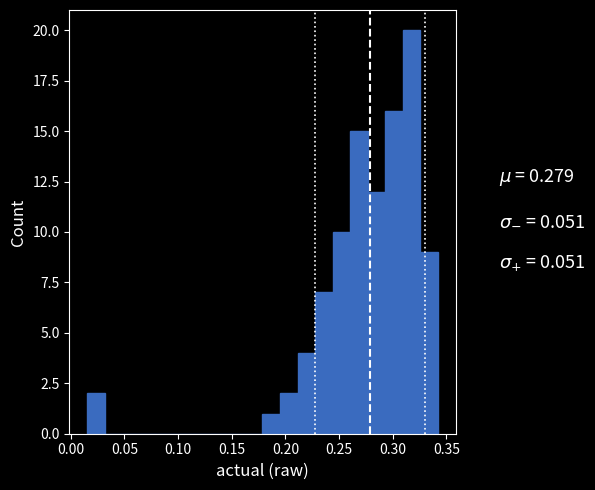

Around what value on the x-axis is the tallest bar? Give the approximate position of its centre, as read against the axis.

0.320